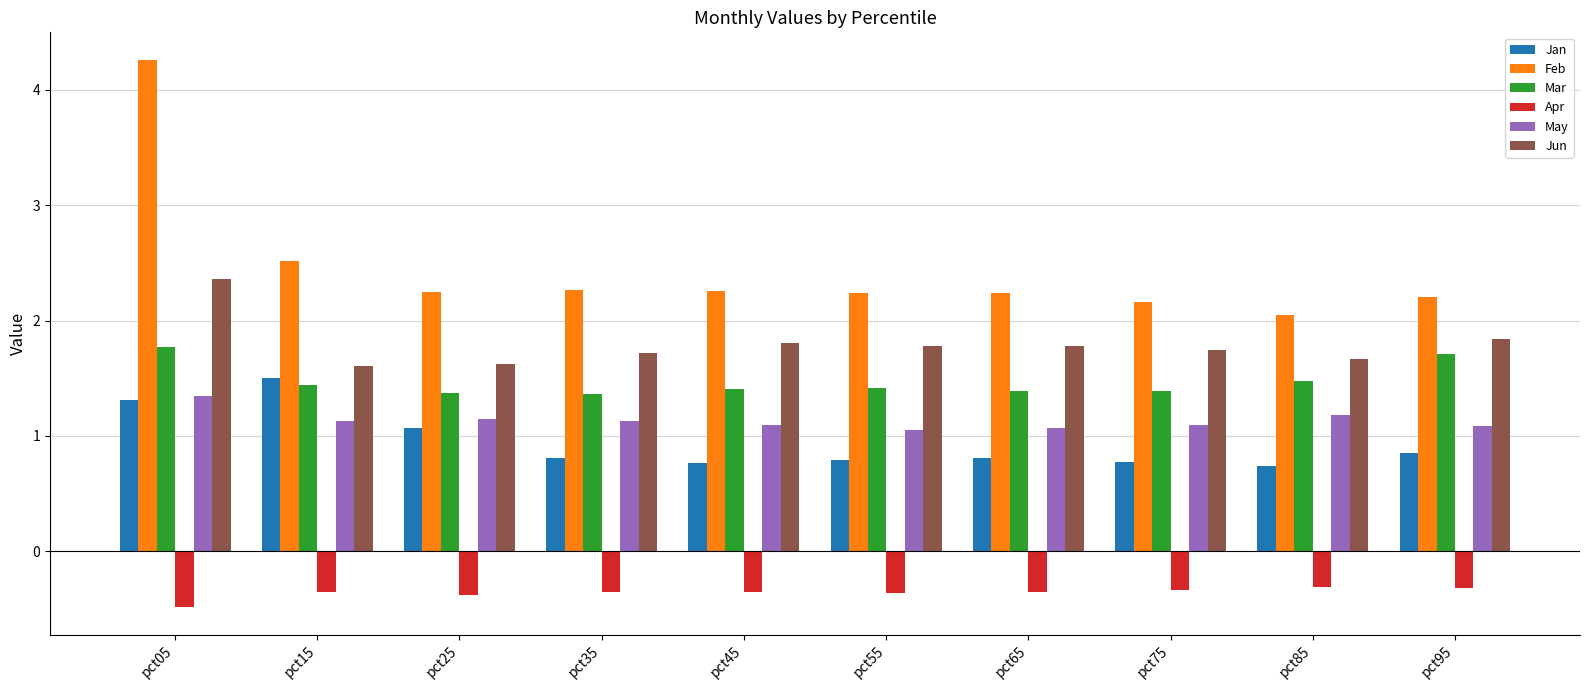

At which category is the sum across all series the highest?

pct05